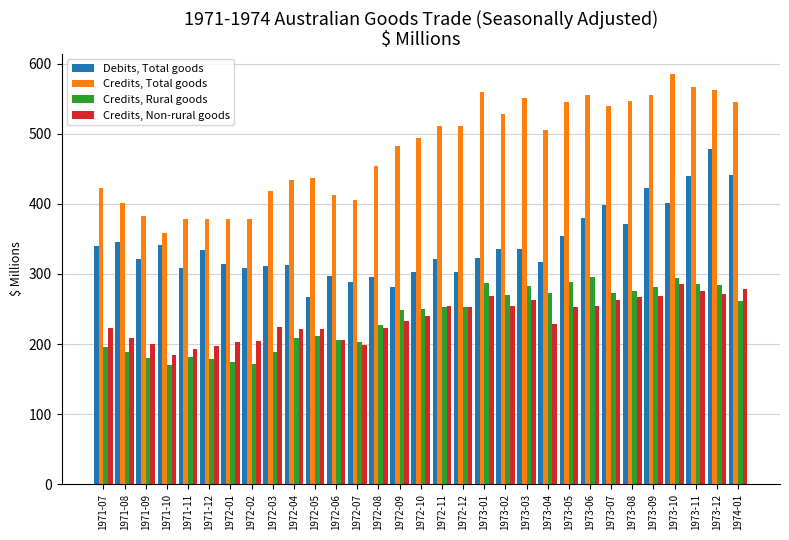

True or false: Credits, Total goods has a value of 134 at 1971-07.

False